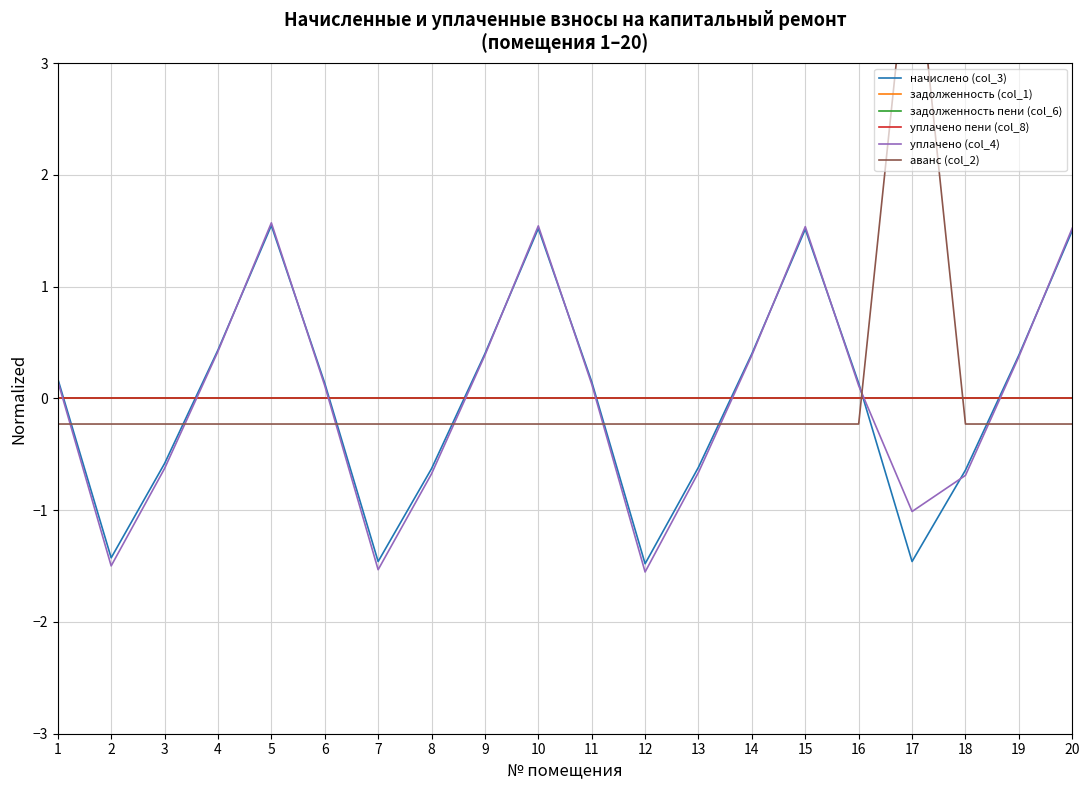

Which label corresponds to the largest value in the chart?

17